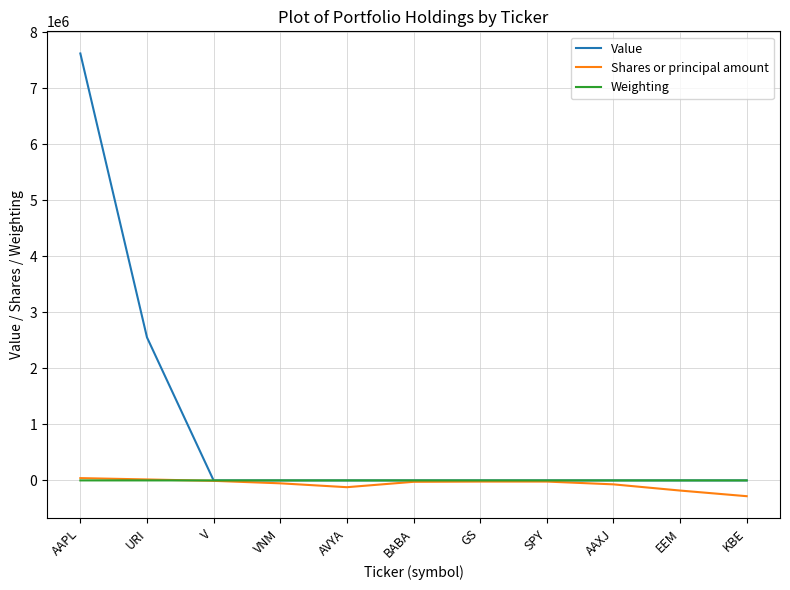

Is it true that Value equals 0.0 at V?

True